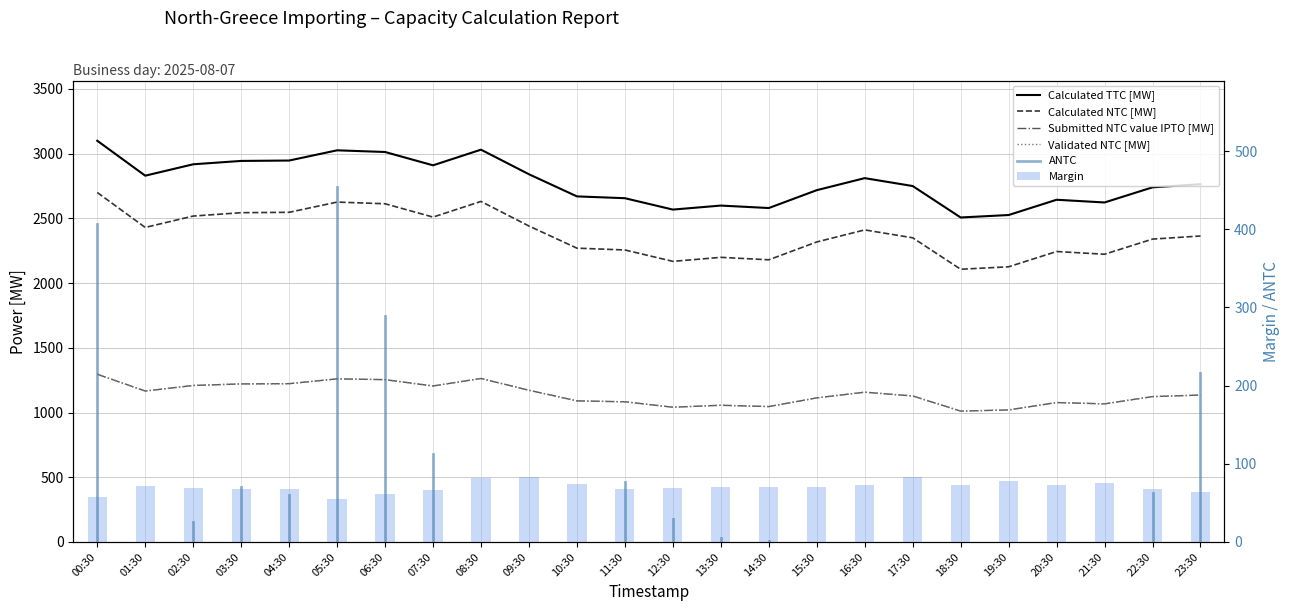

Which category has the highest value in the Submitted NTC value IPTO [MW] series?

00:30